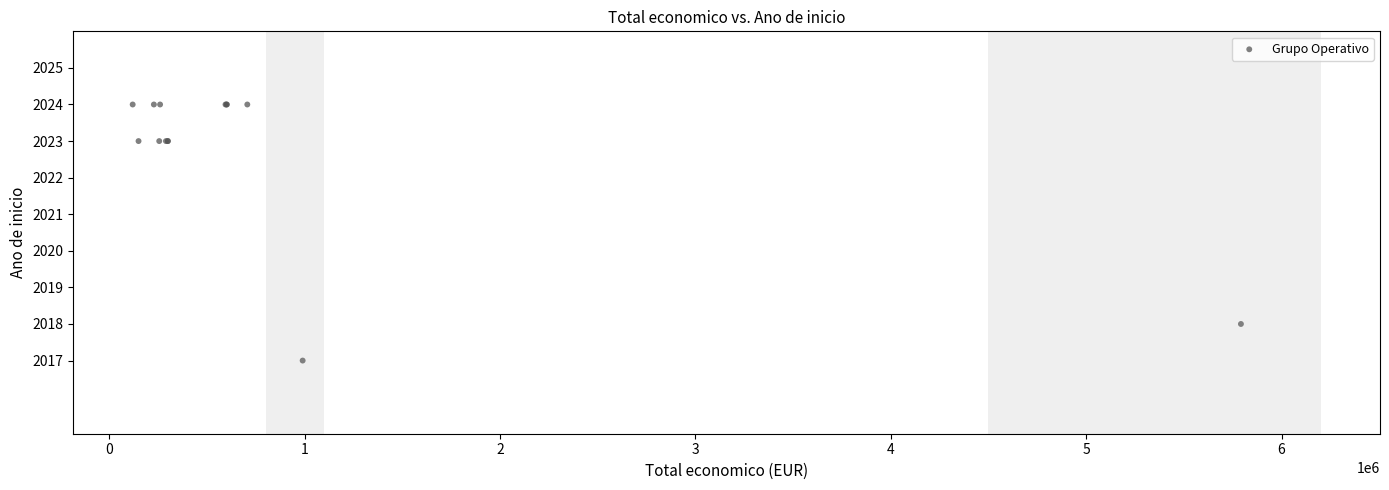

What Y value in the scatter plot is closest to 2020?

2018